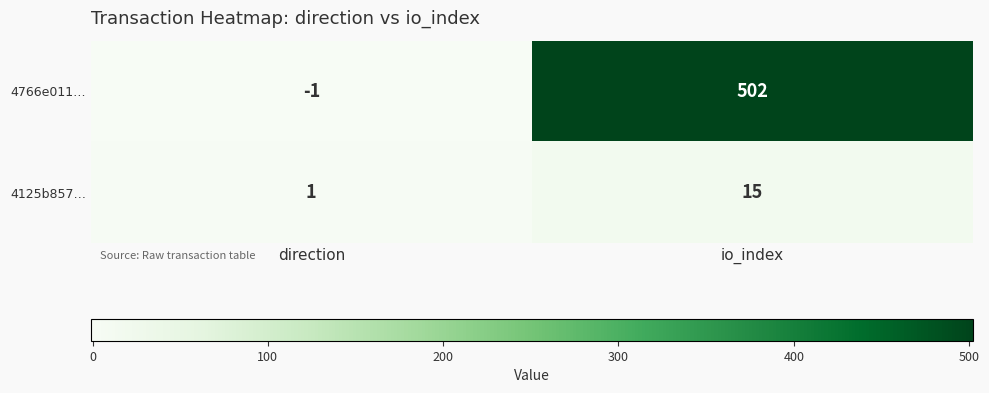

What is the spread (max minus min) of values at io_index?

487